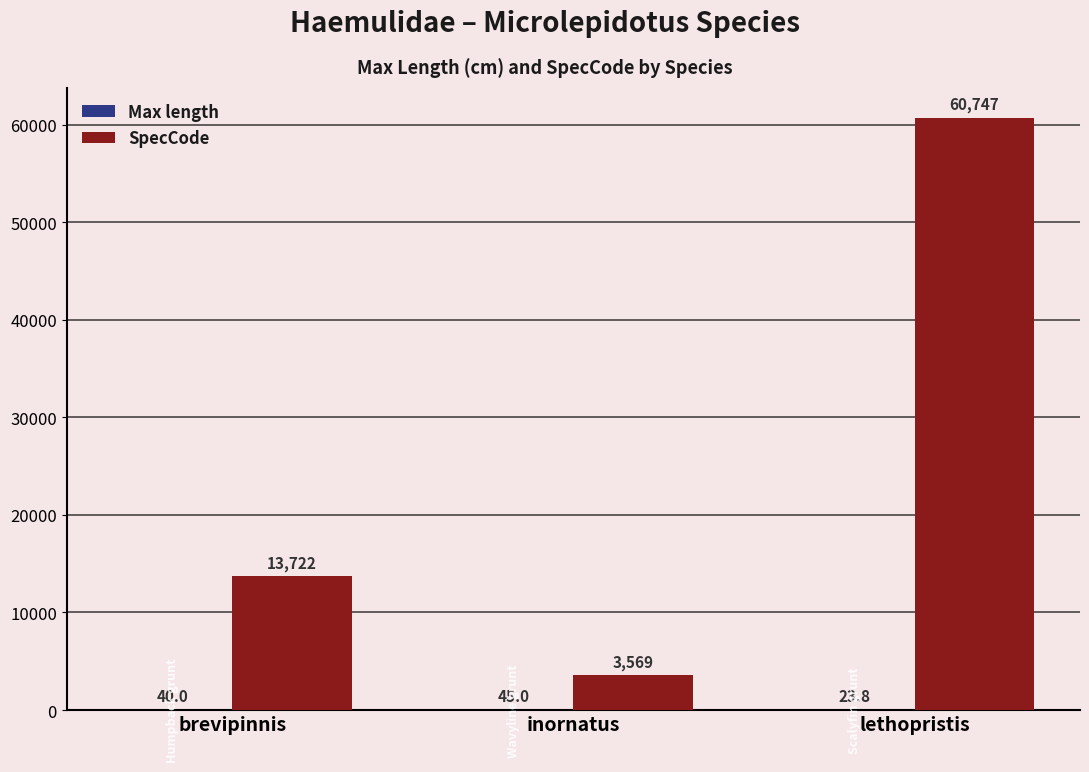

What is the maximum value shown in the chart?

60747.0